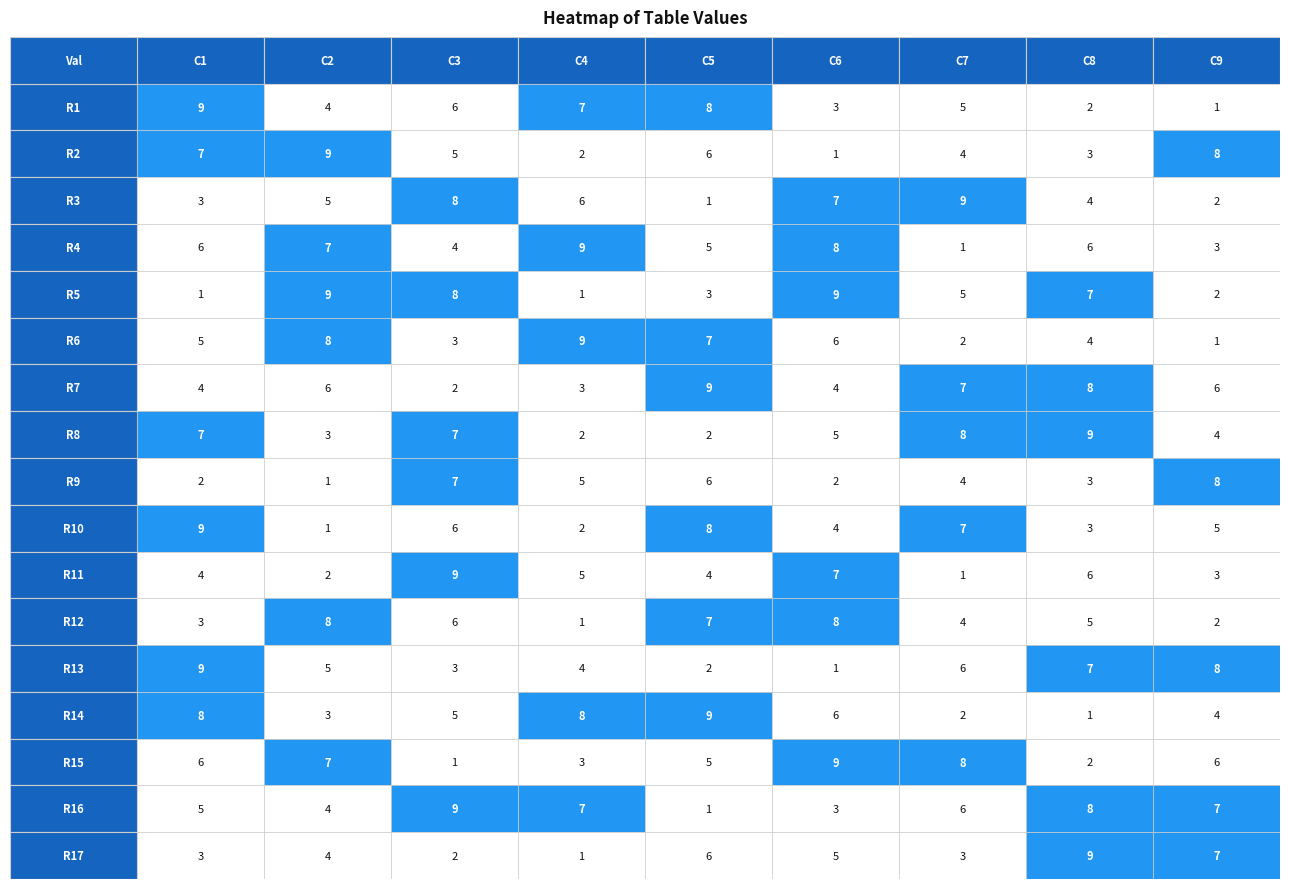

The 6 series shows 5 at 7. True or false?

True